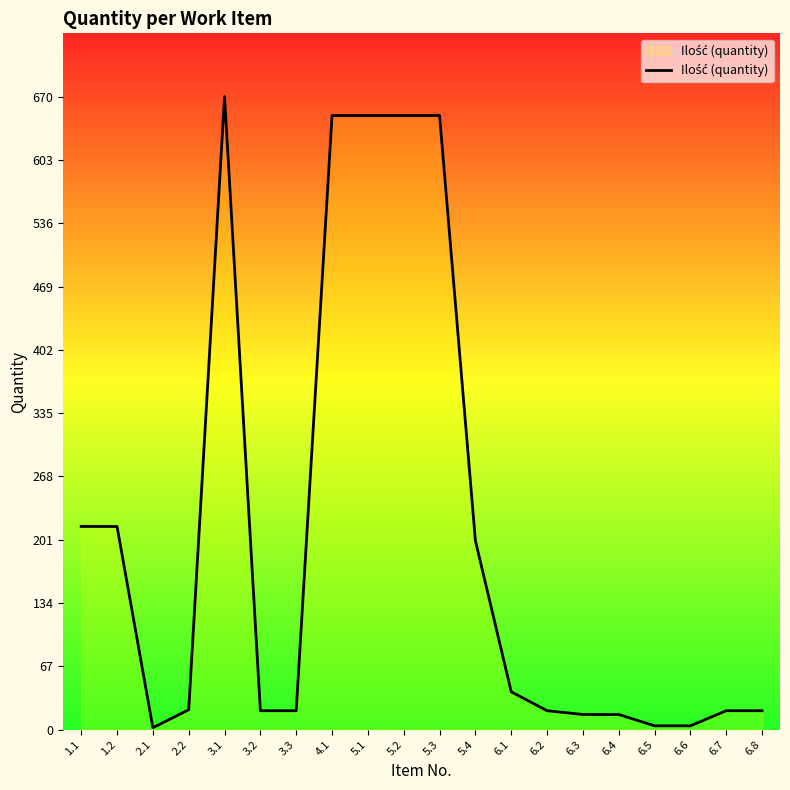

What is the maximum value shown in the chart?

670.0